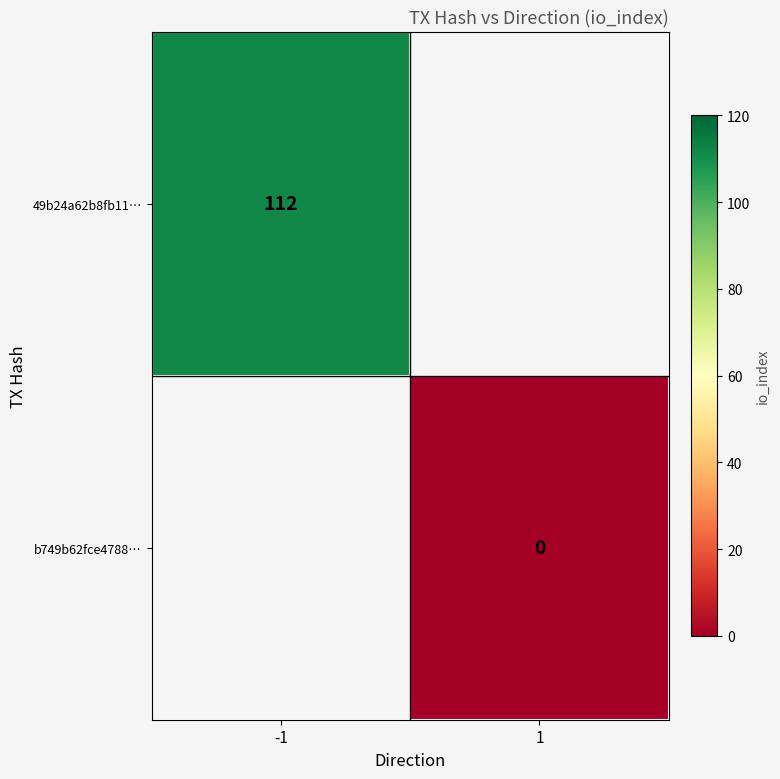

At which category does the chart reach its peak across all series?

-1